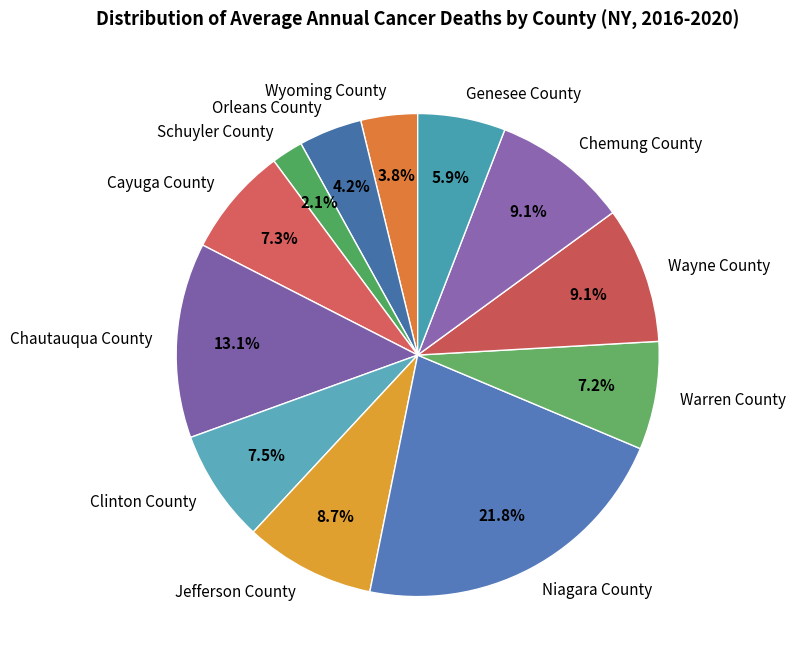

How many slices are in this pie chart?

12